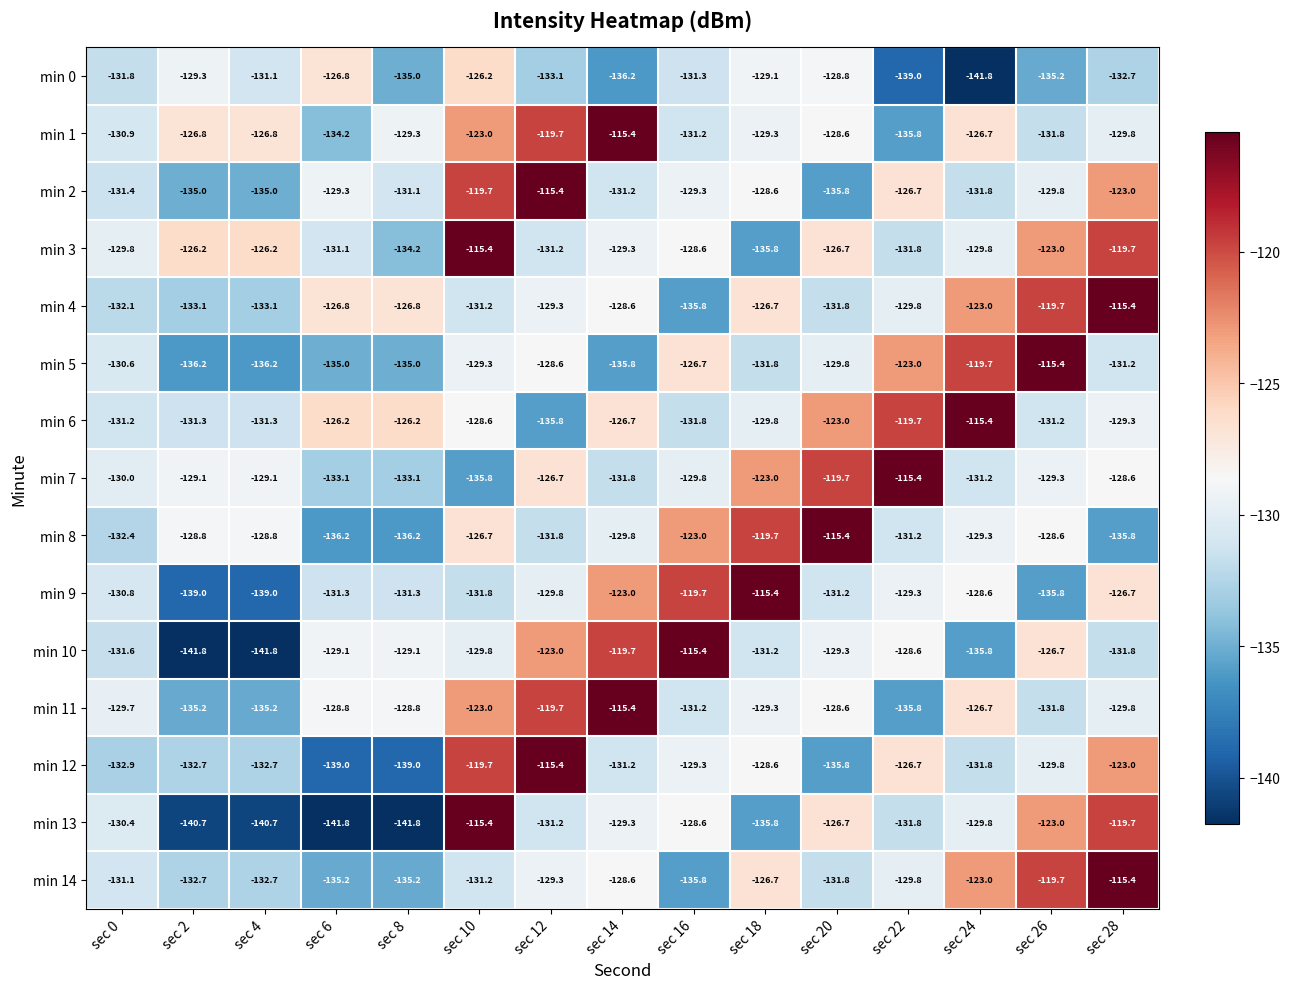

What is the greatest value displayed?

-115.4